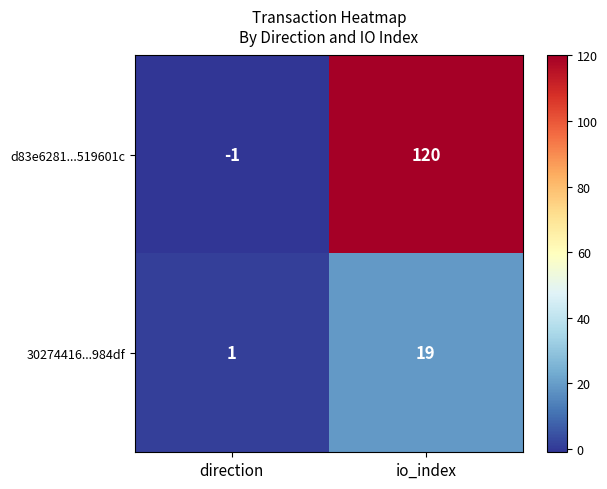

Between direction and io_index, which series saw the biggest shift?

d83e6281...519601c